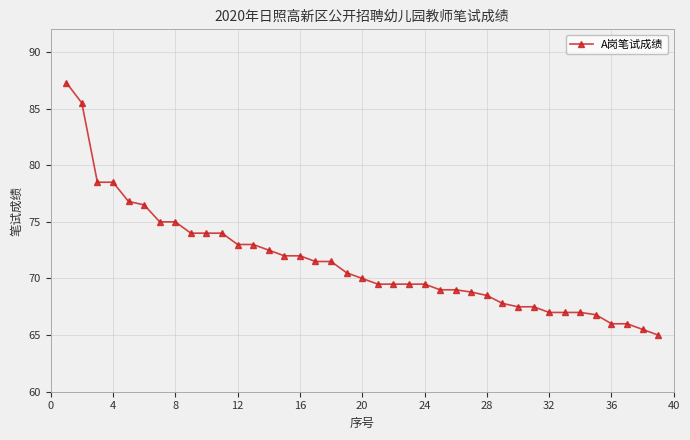

What is the average value?

71.5